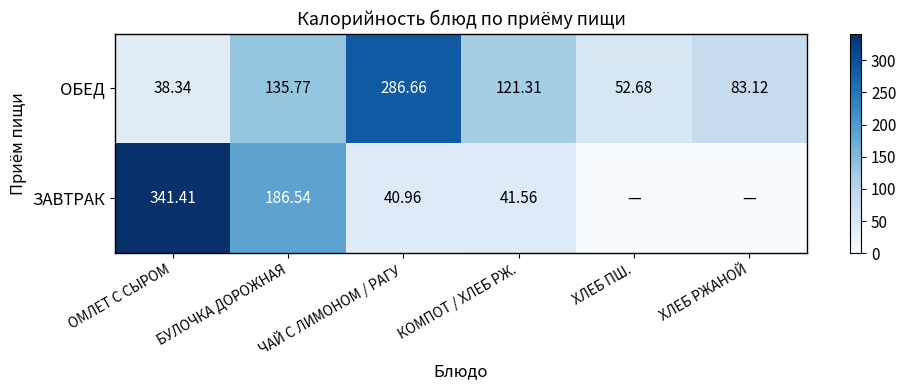

At КОМПОТ / ХЛЕБ РЖ., list the series in order from smallest to largest.

ЗАВТРАК, ОБЕД